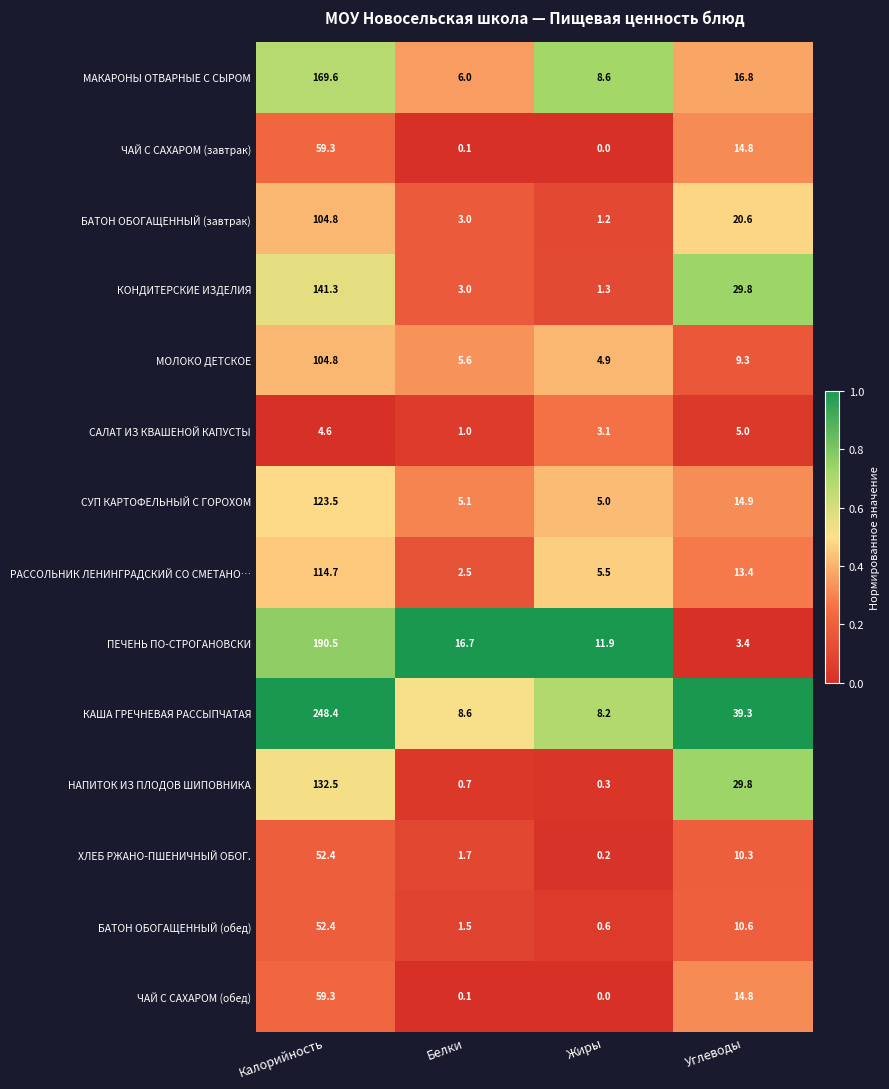

What is the spread (max minus min) of values at Жиры?

11.9